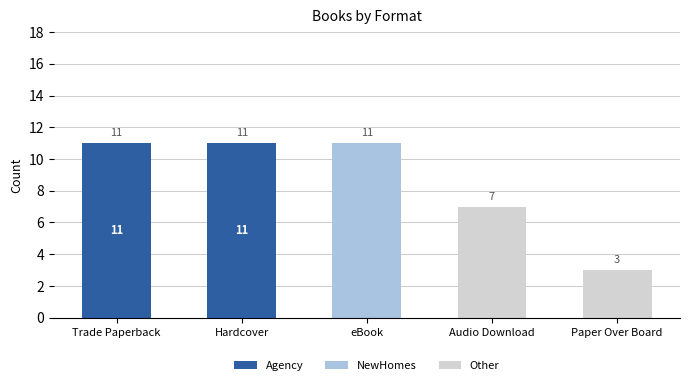

The Agency series shows 11 at Trade Paperback. True or false?

True